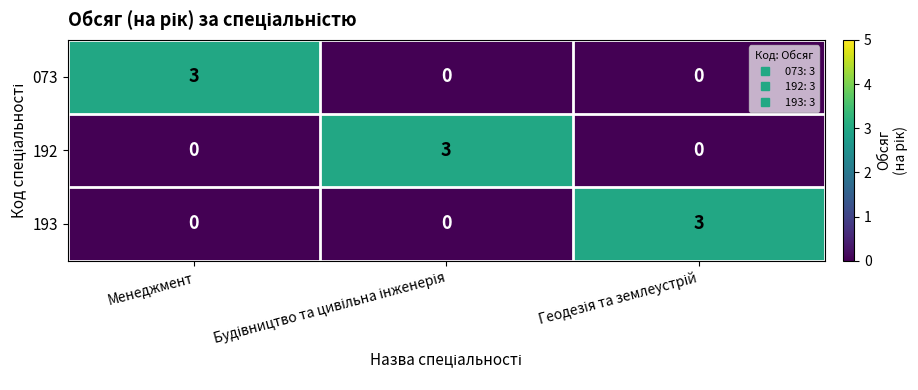

What is the difference between the maximum and minimum values in the 073 series?

3